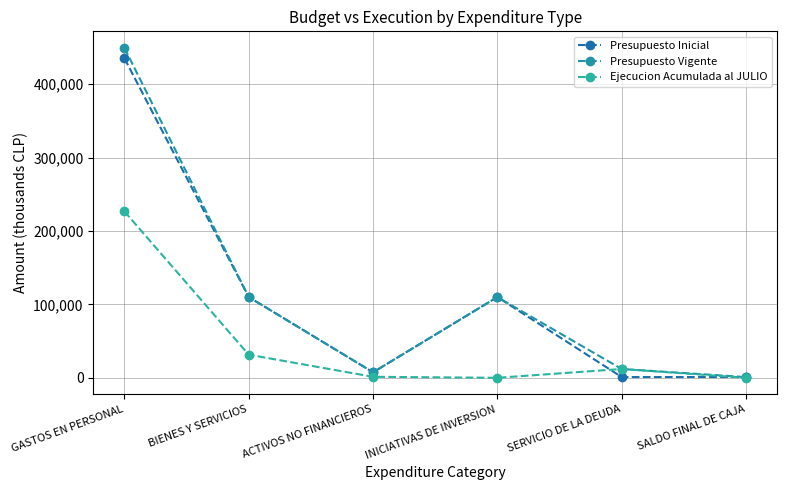

What is the label of the 1st point from the right?

SALDO FINAL DE CAJA